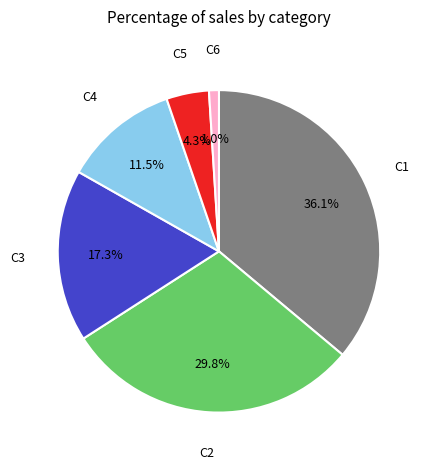

Is there any slice that represents more than half of the pie?

No